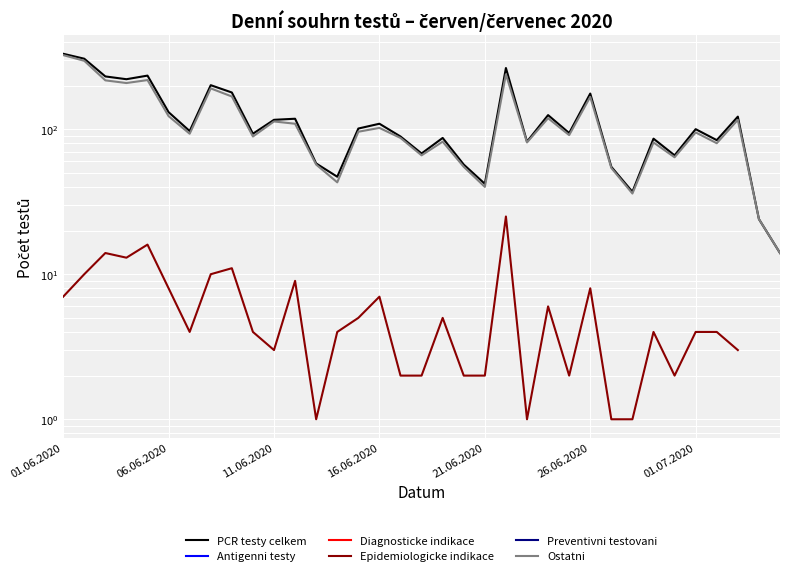

True or false: Epidemiologicke indikace and Antigenni testy intersect in this chart.

False